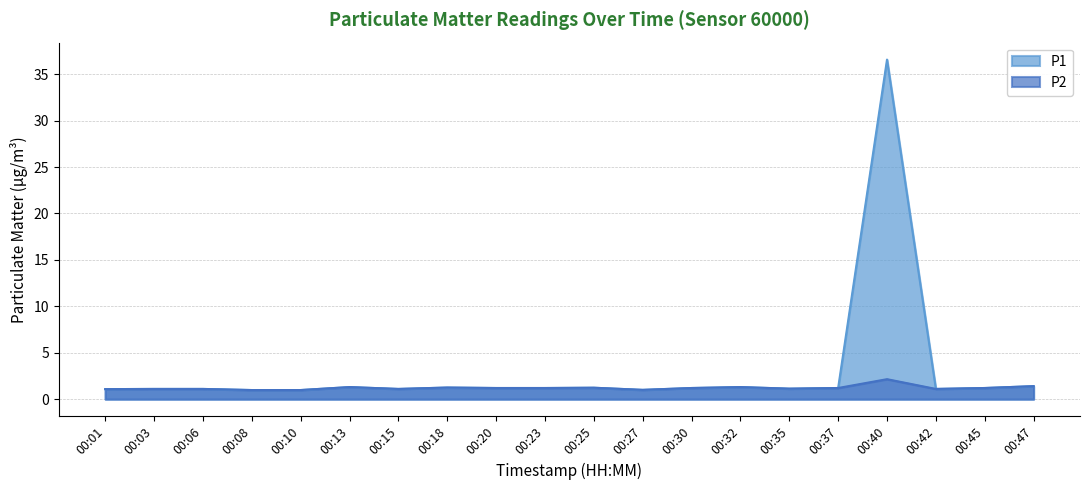

What is the highest value of the P2 series?

2.1